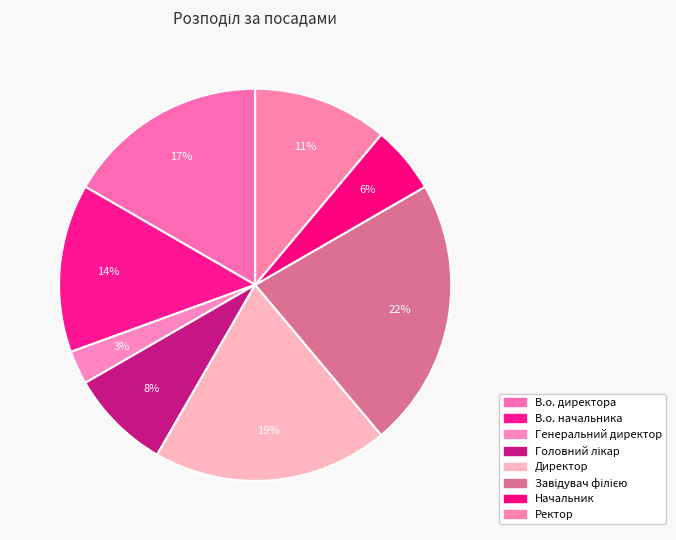

Is В.о. начальника the majority of the pie?

No